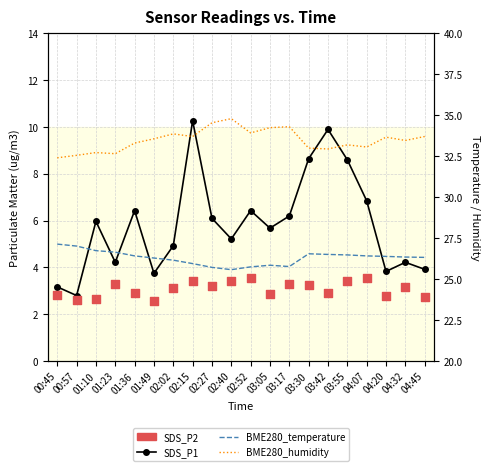

At how many categories does at least one series exceed 15?

20